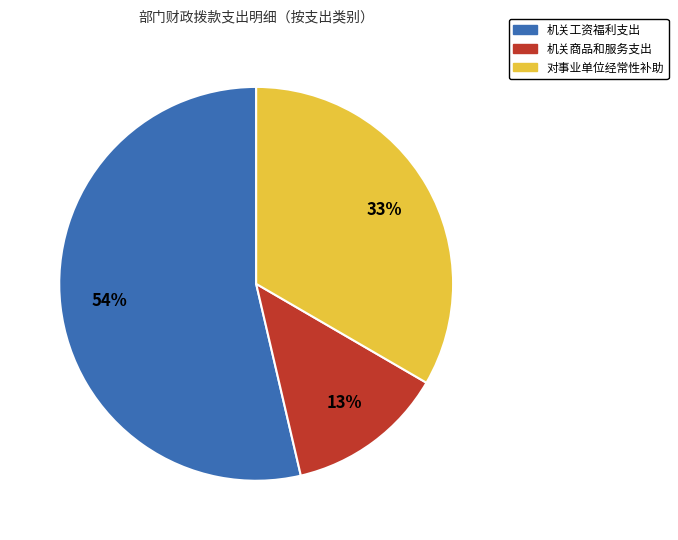

Between 对事业单位经常性补助 and 机关商品和服务支出, which is larger?

对事业单位经常性补助